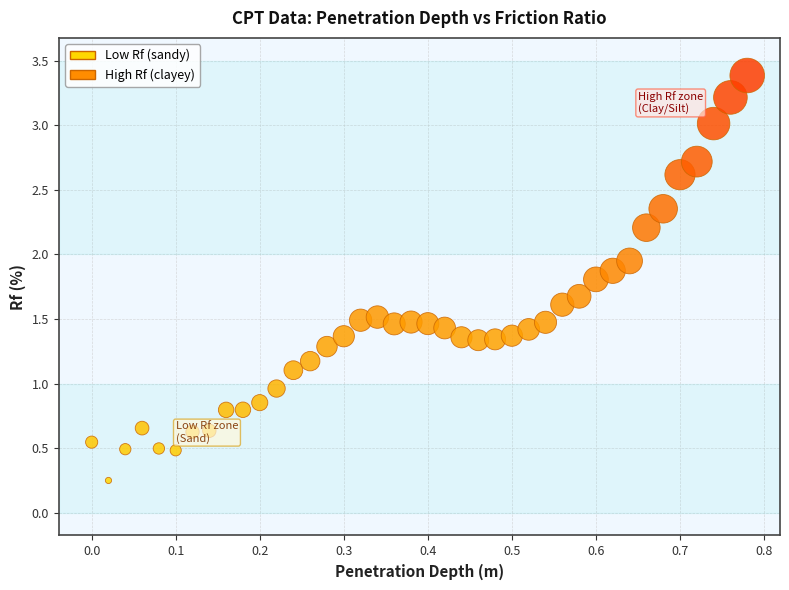

What is the range of Y values (max minus min)?

3.1